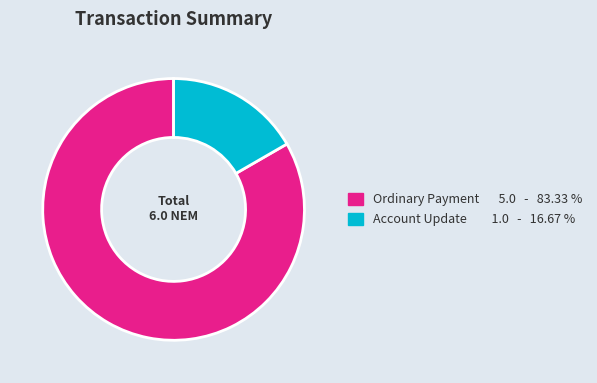

Is the sum of Ordinary Payment and Account Update greater than half?

Yes